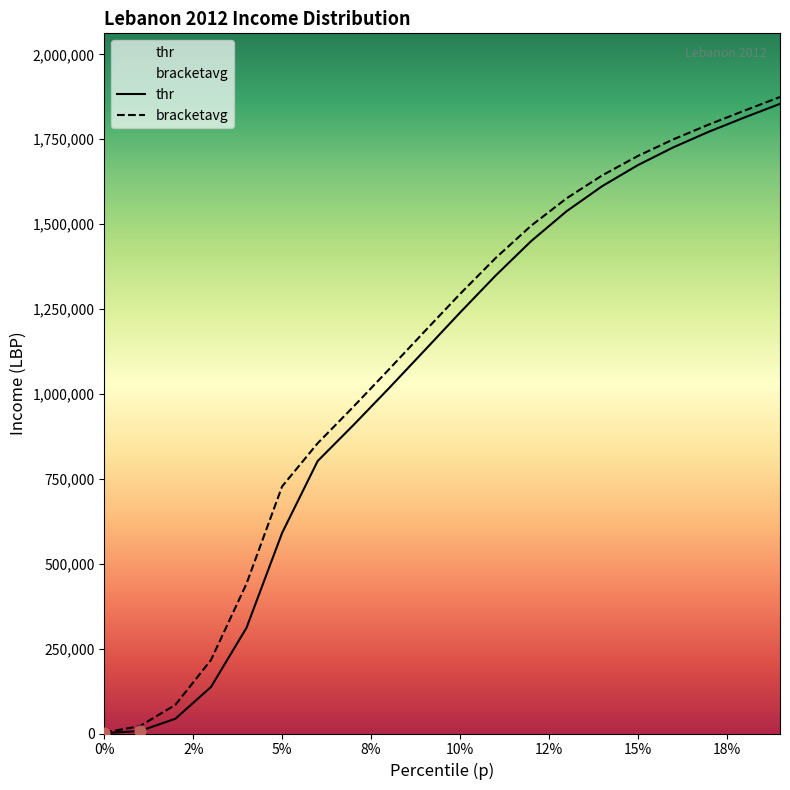

What is the maximum value shown in the chart?

1874584.5